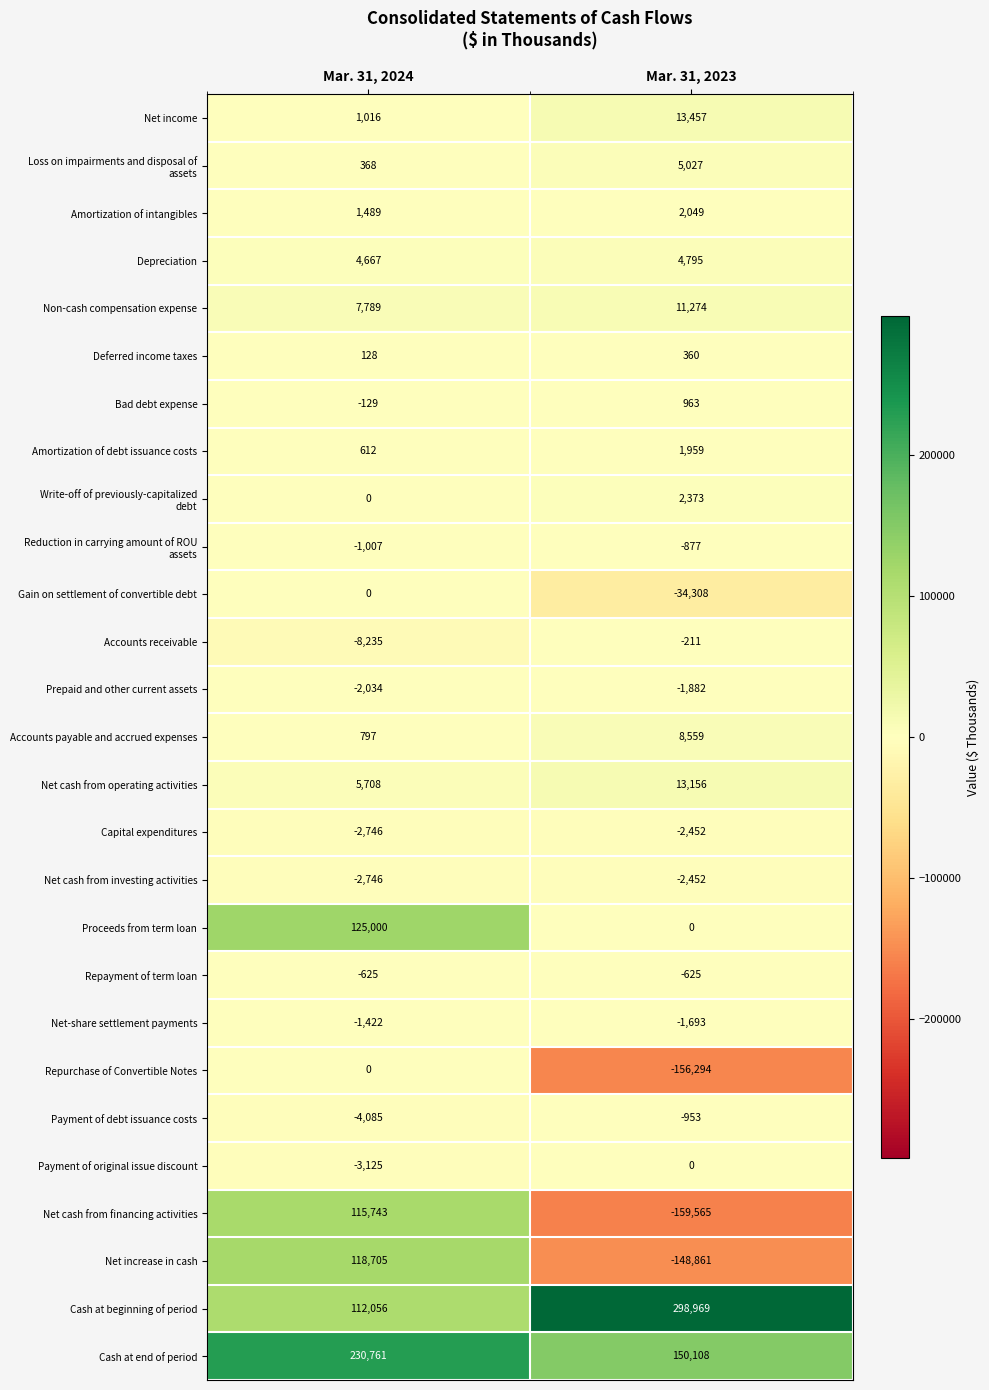

What is the spread (max minus min) of values at Mar. 31, 2024?

238996